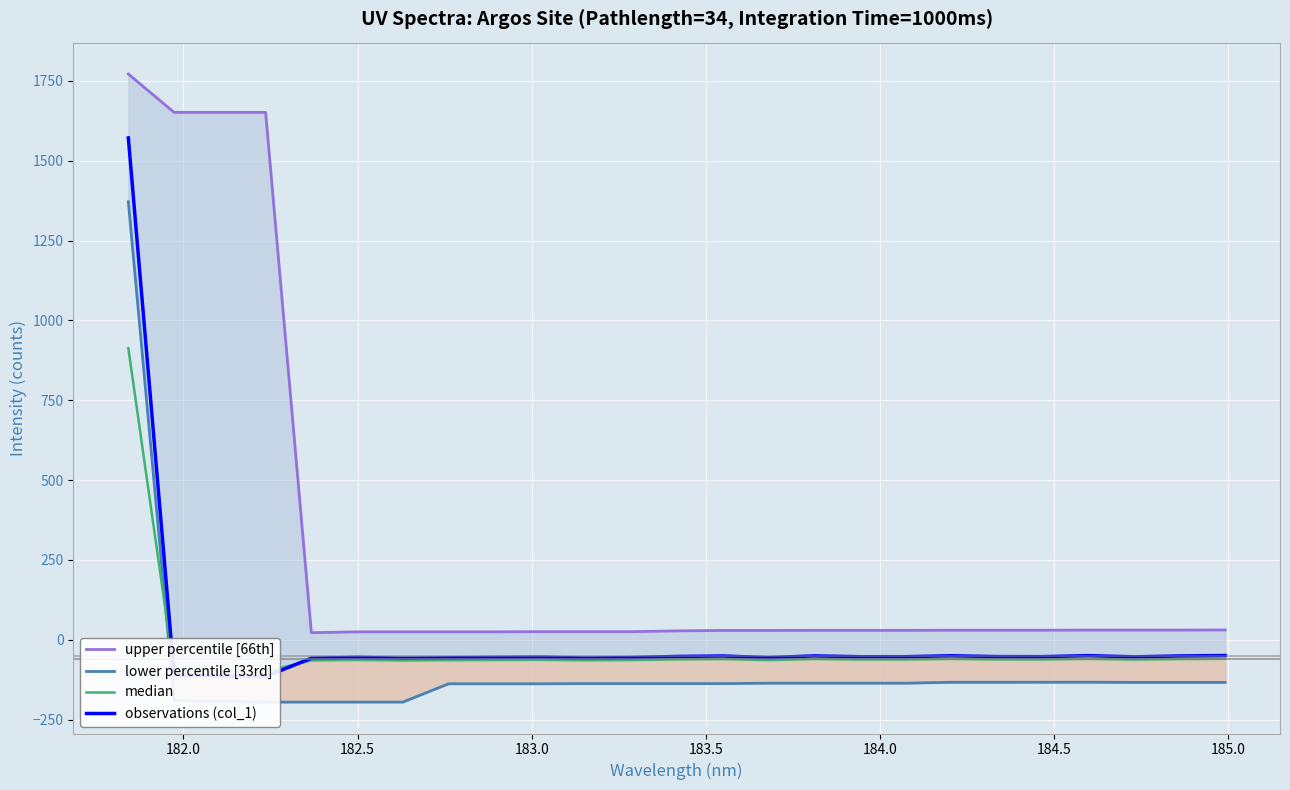

At how many categories does at least one series exceed 724?

4